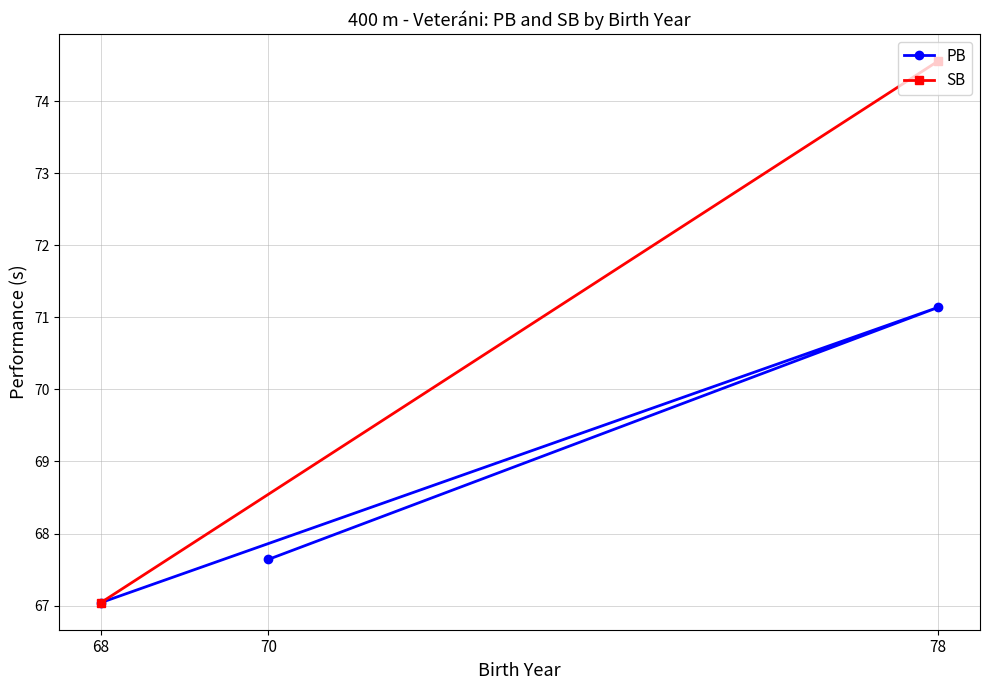

What is the minimum value shown in the chart?

67.0